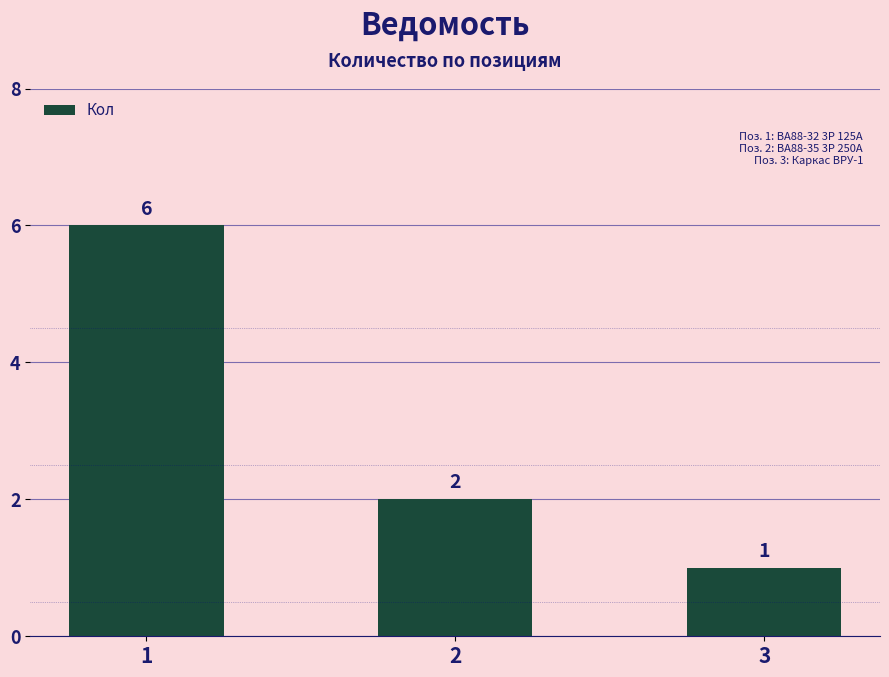

True or false: the data shows 11 at 1.

False